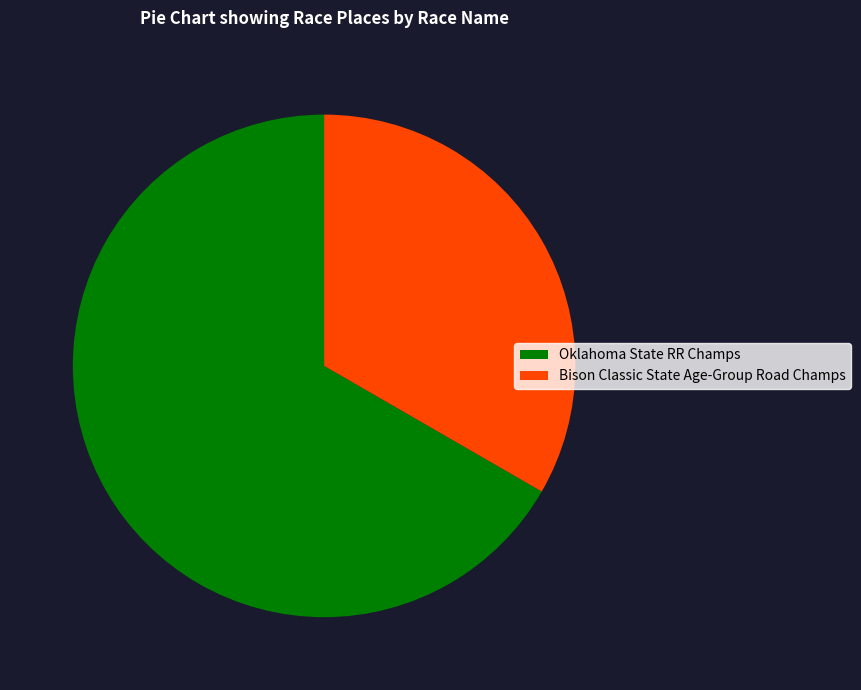

The Bison Classic State Age-Group Road Champs slice represents 33% of the pie. True or false?

True